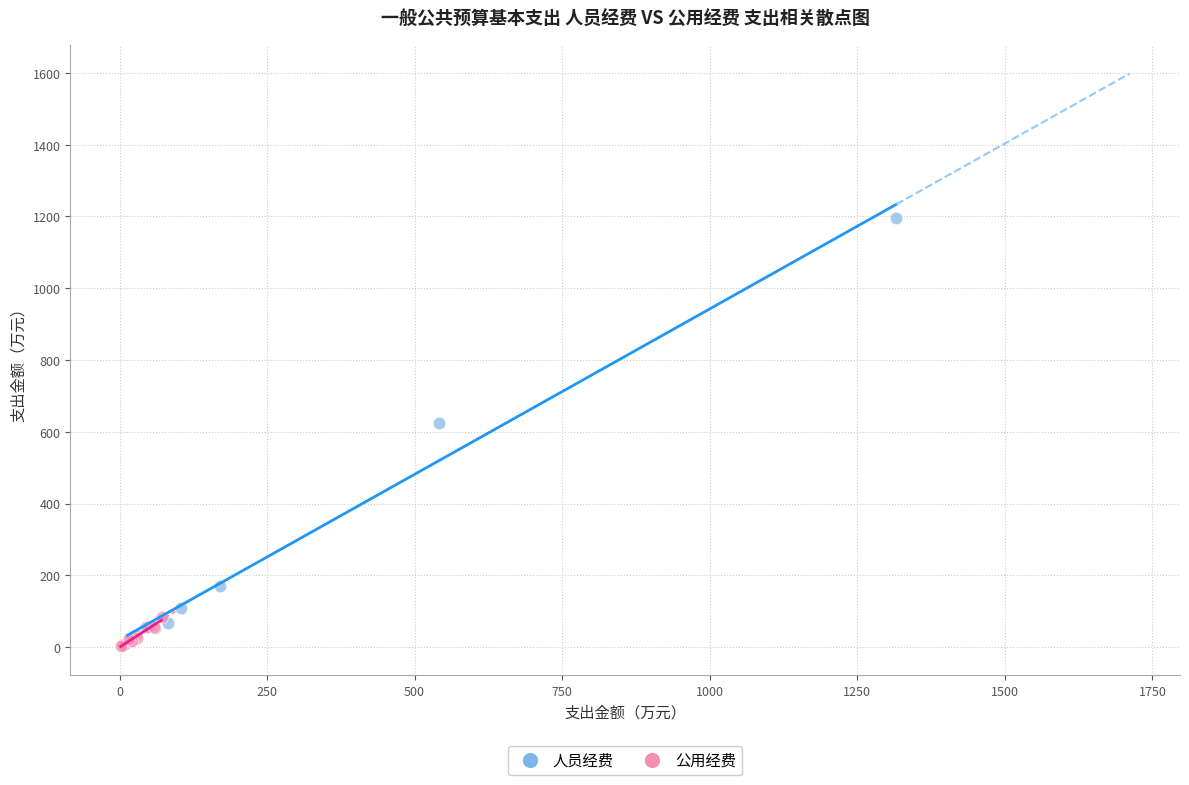

Which series reaches the maximum Y coordinate?

人员经费